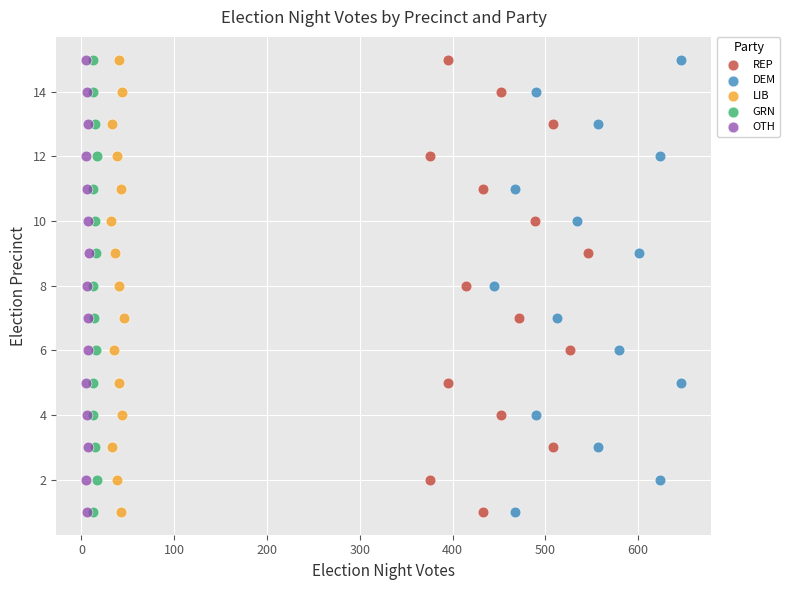

What are all the series names shown in the legend?

REP, DEM, LIB, GRN, OTH